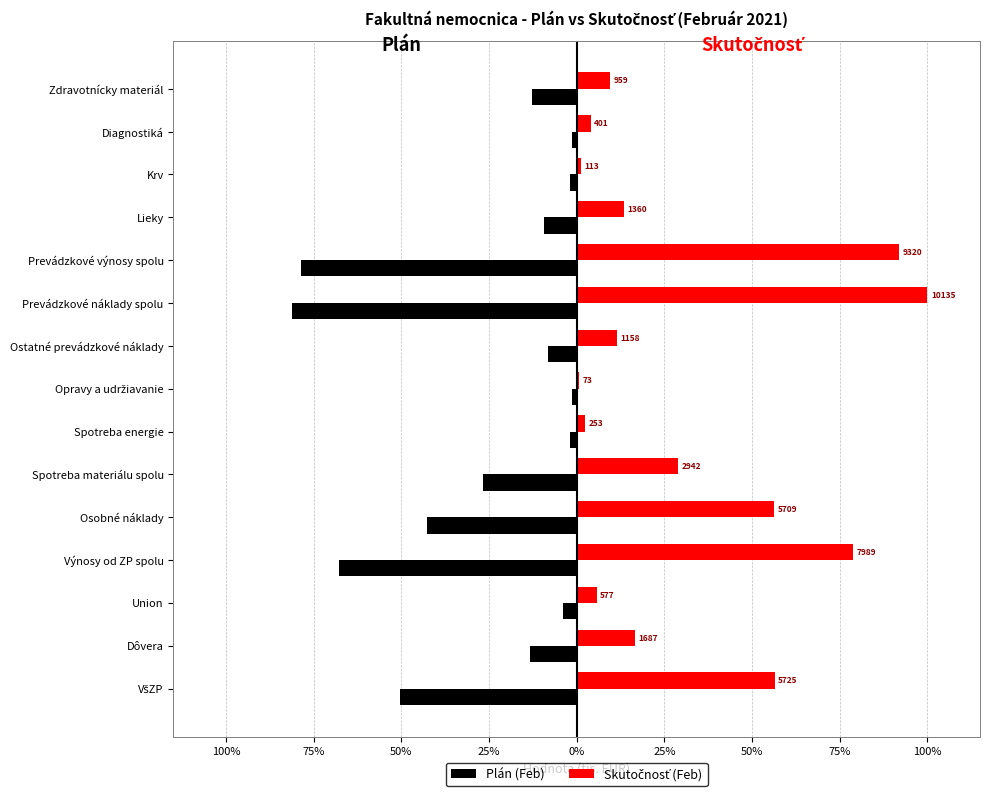

List the series in order of their peak value, highest first.

Skutočnosť (Feb), Plán (Feb)